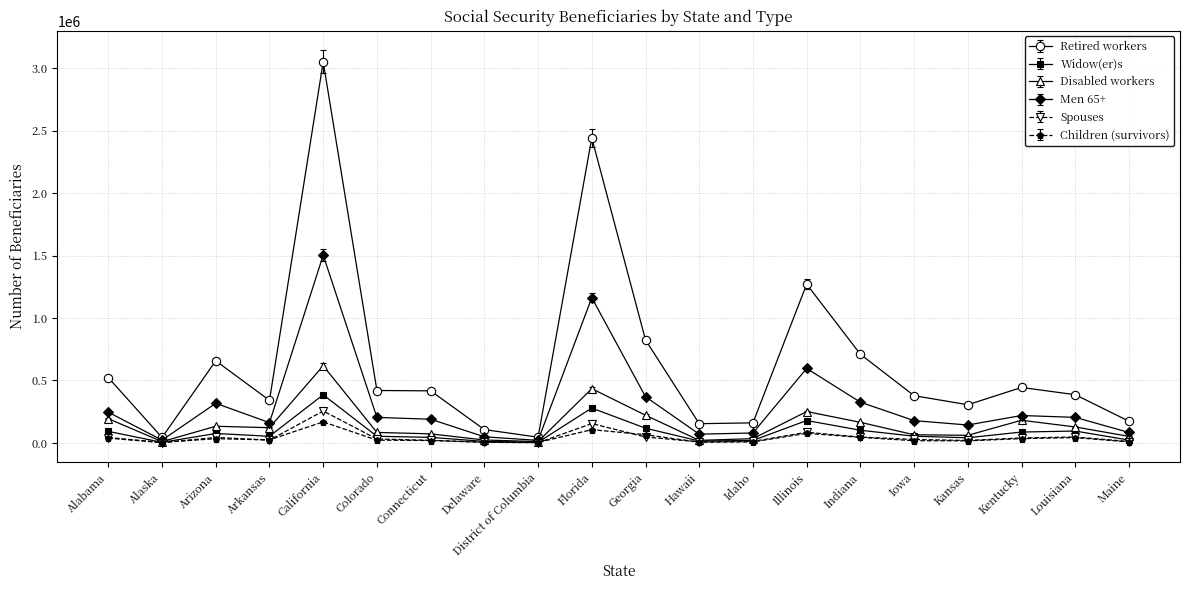

What is the greatest value displayed?

3050367